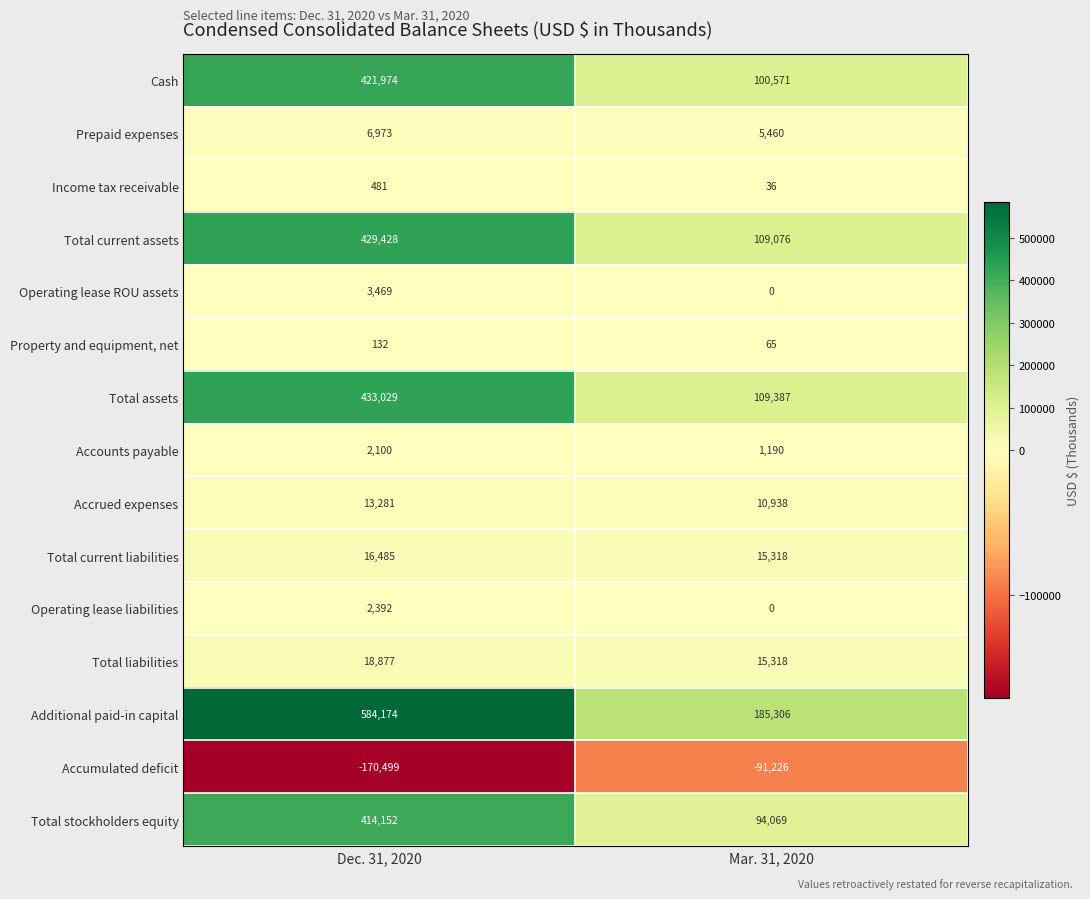

Reading right to left, extract all data points from this chart.

Cash: 100571	421974
Prepaid expenses: 5460	6973
Income tax receivable: 36	481
Total current assets: 109076	429428
Operating lease ROU assets: 0	3469
Property and equipment, net: 65	132
Total assets: 109387	433029
Accounts payable: 1190	2100
Accrued expenses: 10938	13281
Total current liabilities: 15318	16485
Operating lease liabilities: 0	2392
Total liabilities: 15318	18877
Additional paid-in capital: 185306	584174
Accumulated deficit: -91226	-170499
Total stockholders equity: 94069	414152